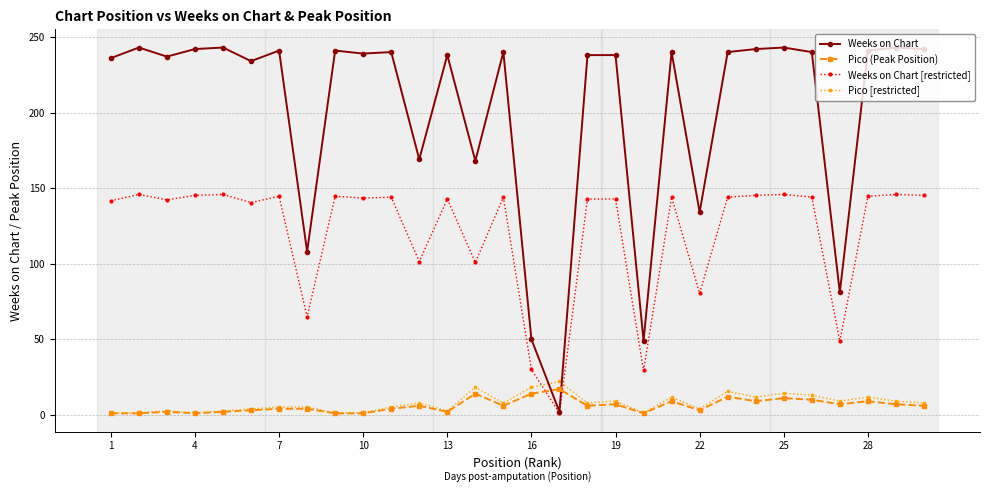

What is the minimum value shown in the chart?

1.0